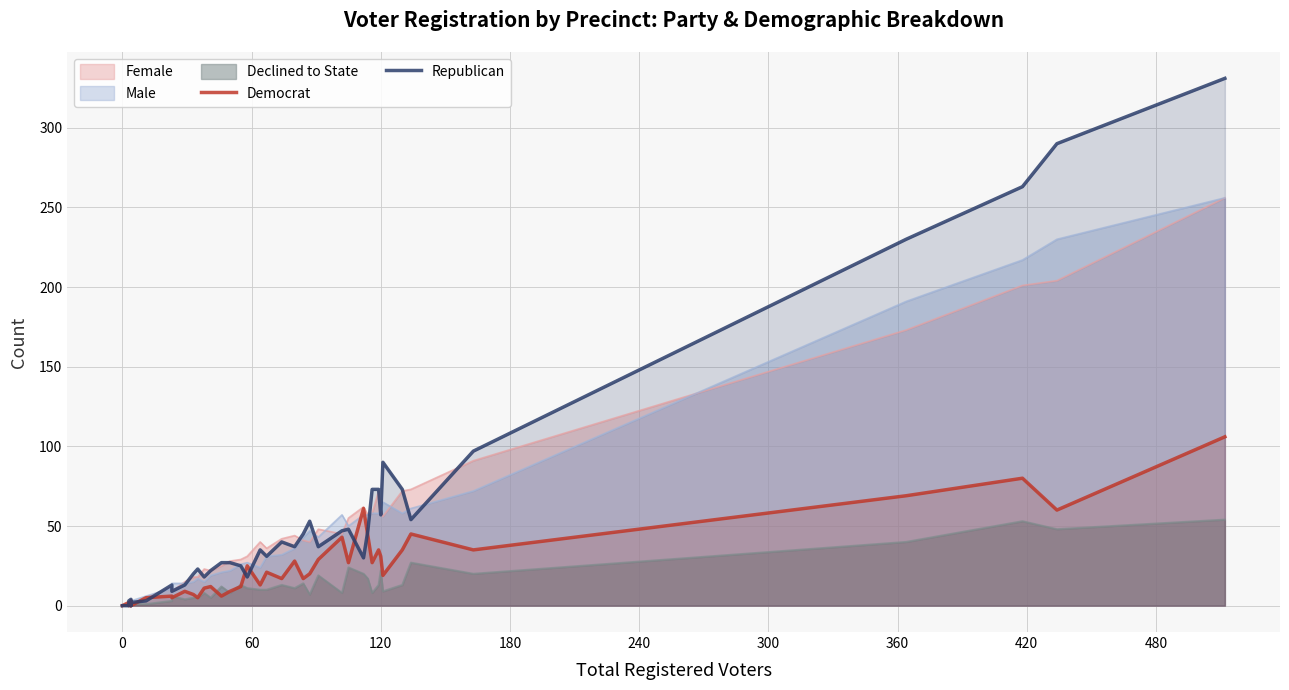

Between which two adjacent categories do Republican and Democrat first intersect?

0 and 60